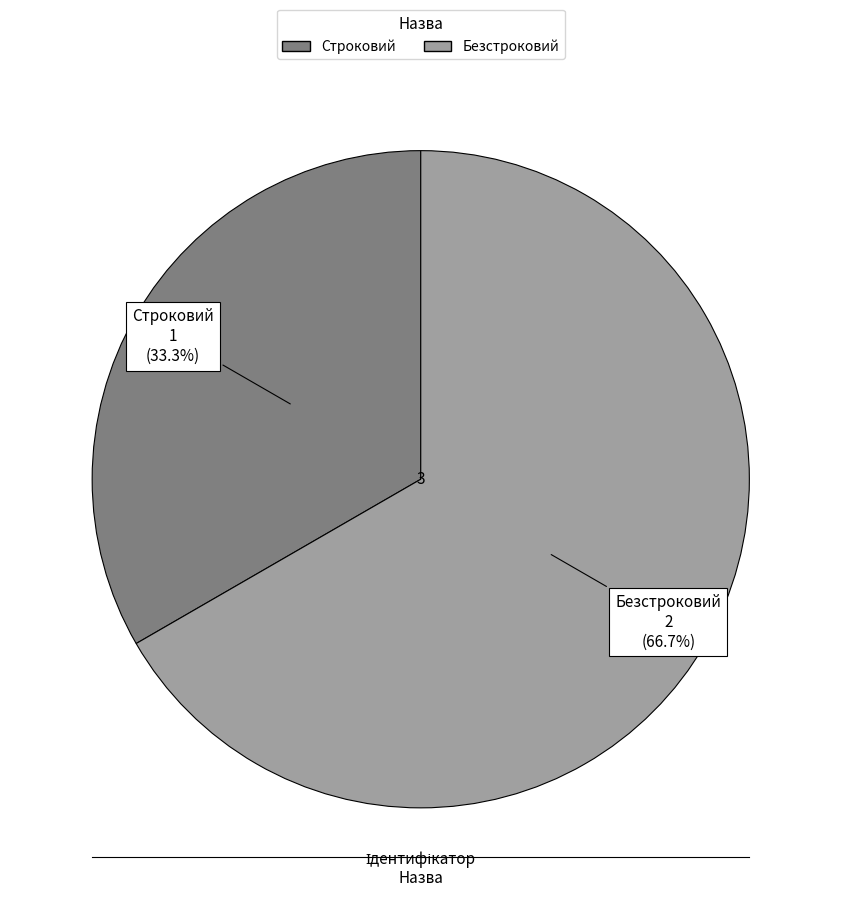

What is the ratio of the value at Строковий to the value at Безстроковий?

0.5